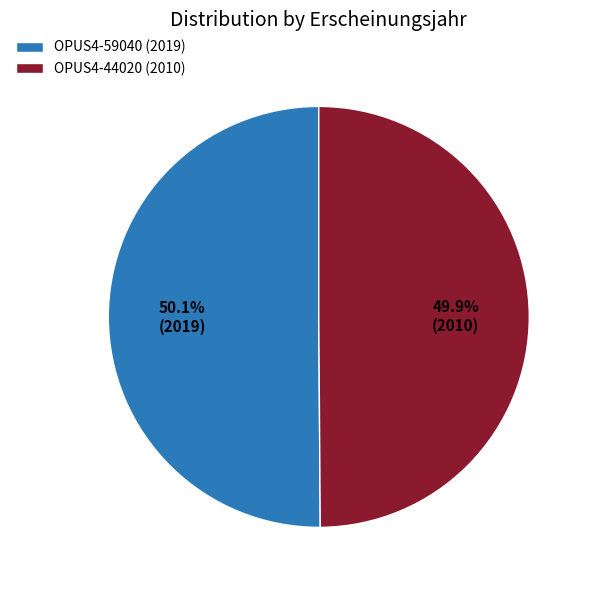

What is the ratio of the value at OPUS4-59040 (2019) to the value at OPUS4-44020 (2010)?

1.0